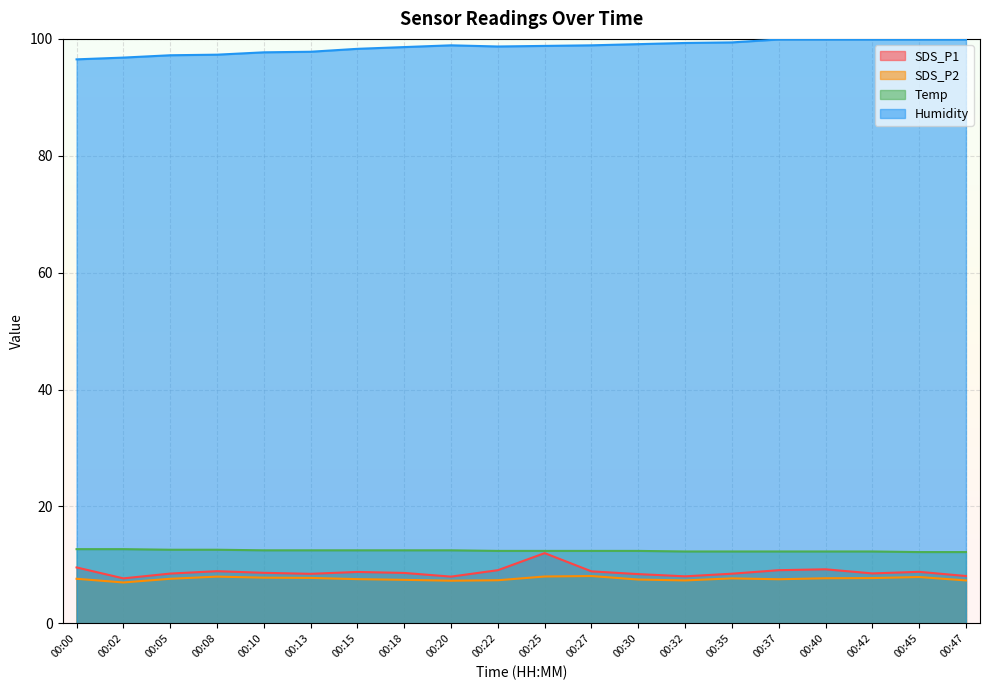

What is the maximum value shown in the chart?

99.9